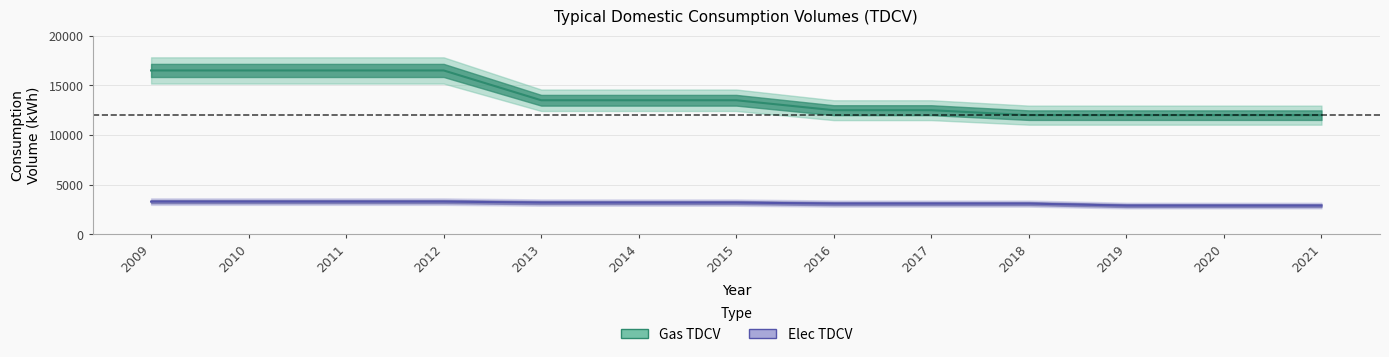

Which series changed the most between 2019 and 2021?

Gas TDCV